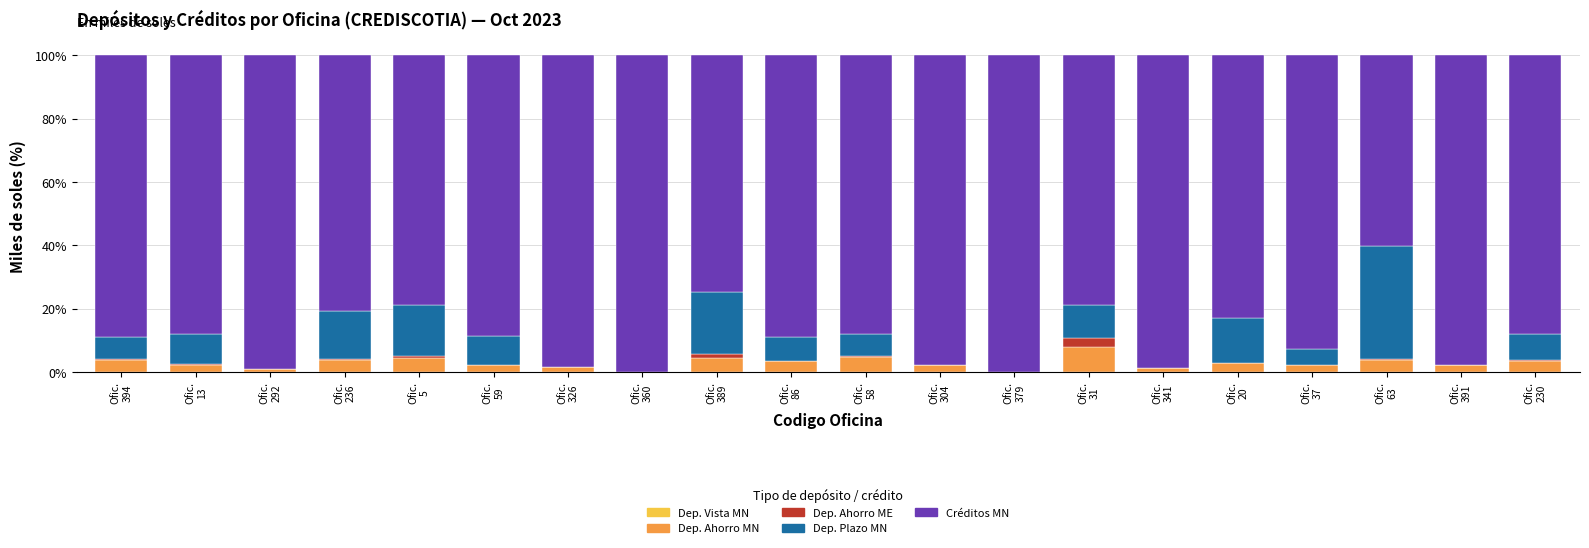

Are the bars grouped side by side (vs. stacked)?

No